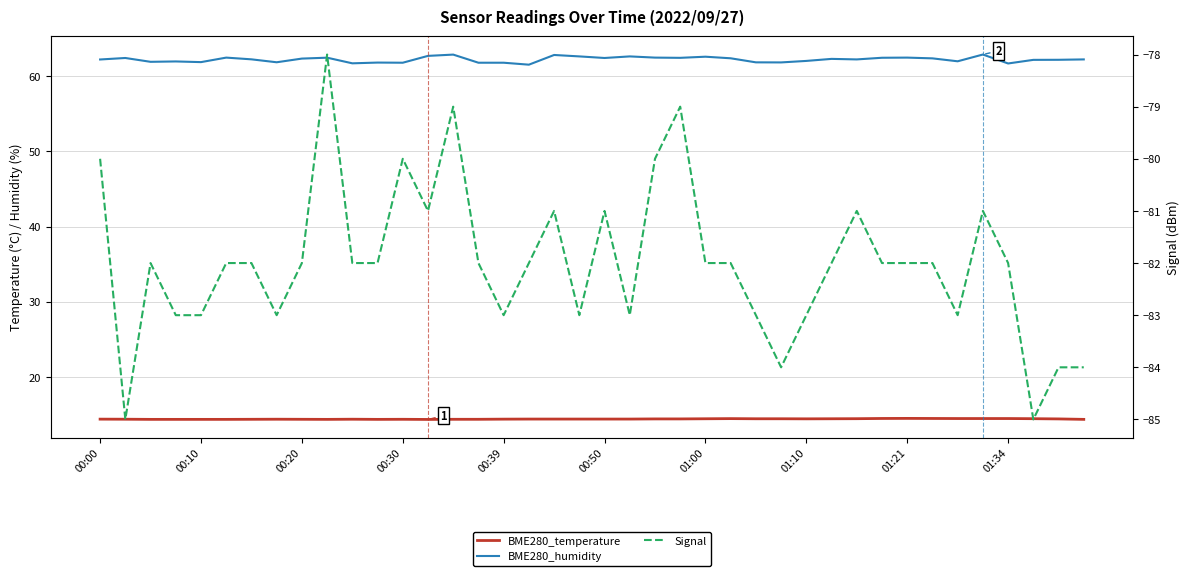

Between 30 and 23, which is larger?

30